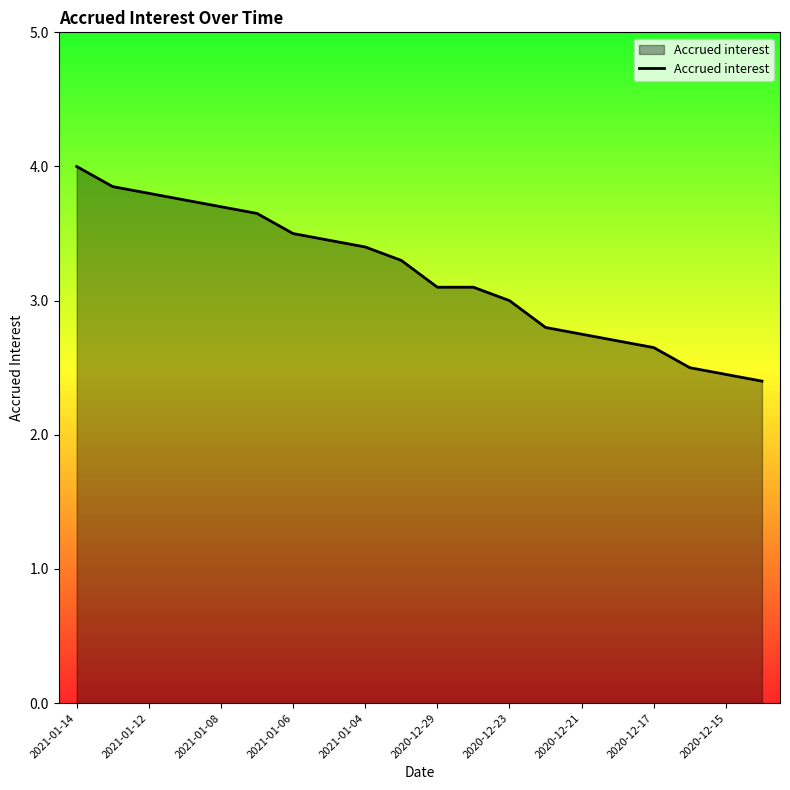

What is the difference between the maximum and minimum values?

1.6